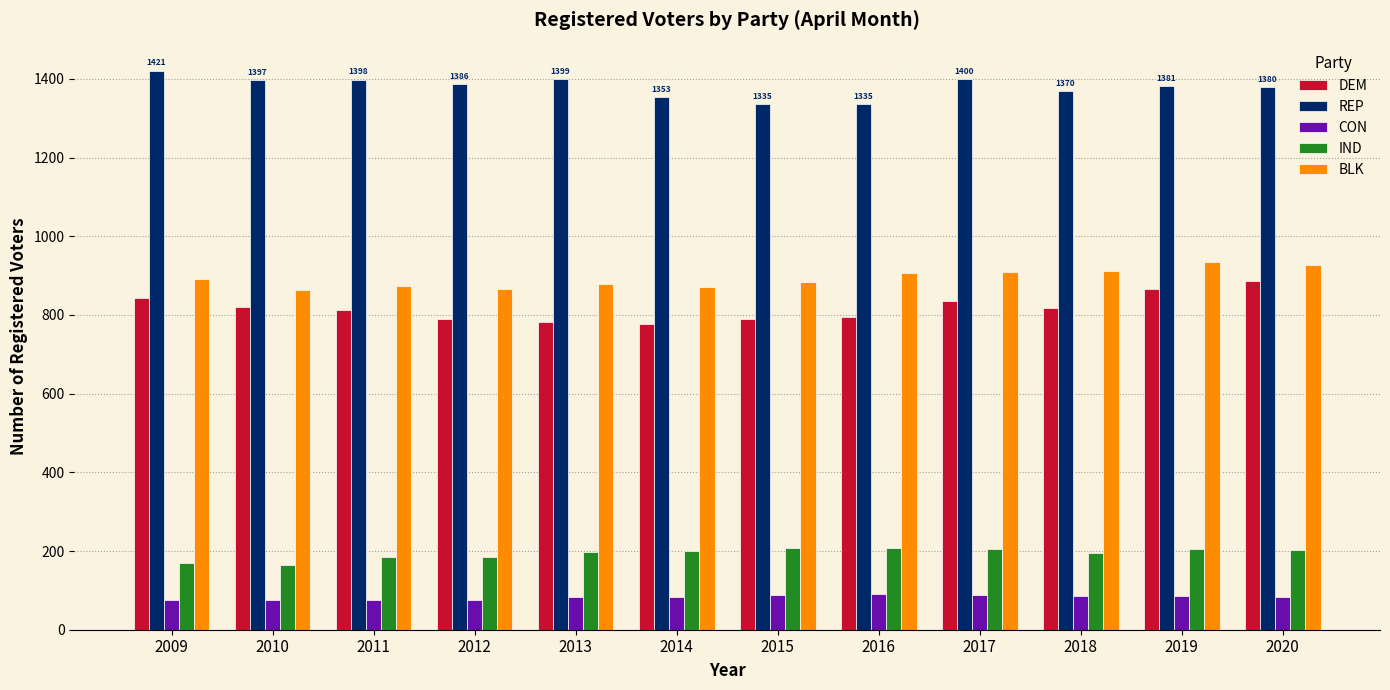

What is the difference between the maximum and minimum values in the DEM series?

111